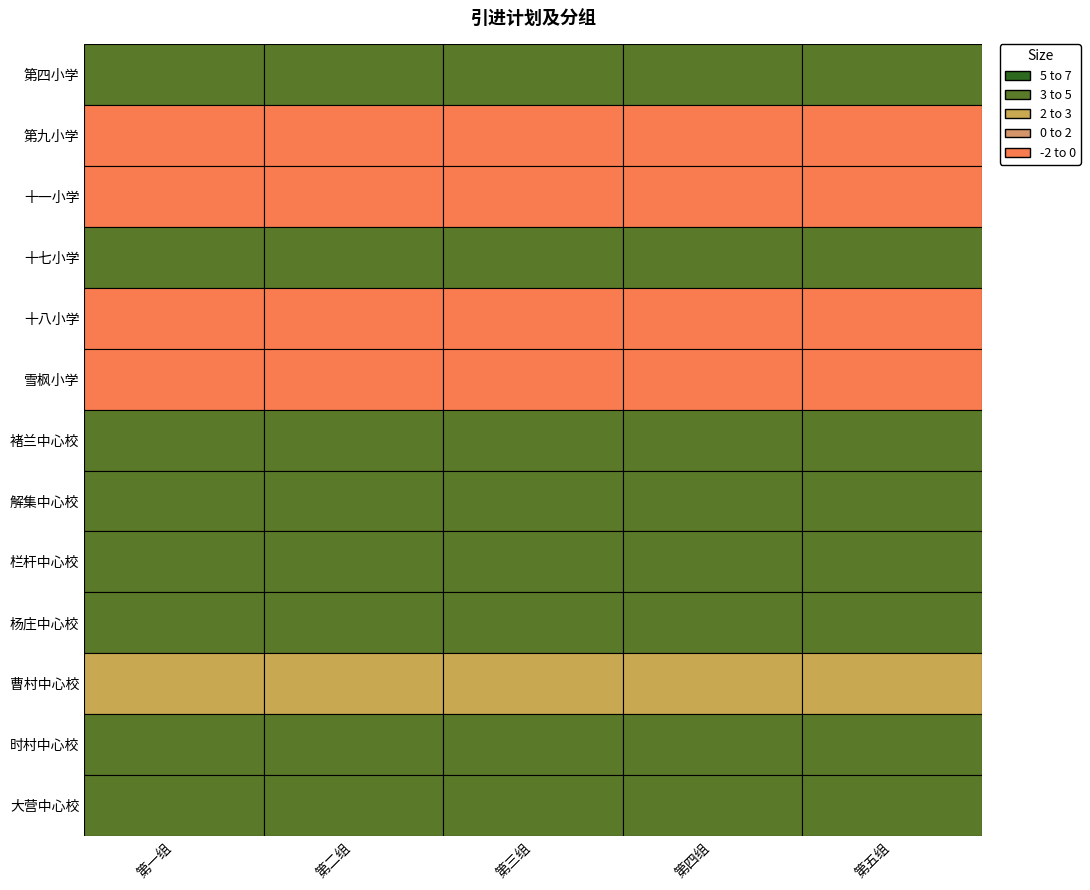

Reading left to right, extract all data points from this chart.

第四小学: 3	3	3	3	3
第九小学: 1	1	1	1	1
十一小学: 1	1	1	1	1
十七小学: 3	3	3	3	3
十八小学: 1	1	1	1	1
雪枫小学: 1	1	1	1	1
褚兰中心校: 3	3	3	3	3
解集中心校: 3	3	3	3	3
栏杆中心校: 3	3	3	3	3
杨庄中心校: 3	3	3	3	3
曹村中心校: 2	2	2	2	2
时村中心校: 3	3	3	3	3
大营中心校: 3	3	3	3	3